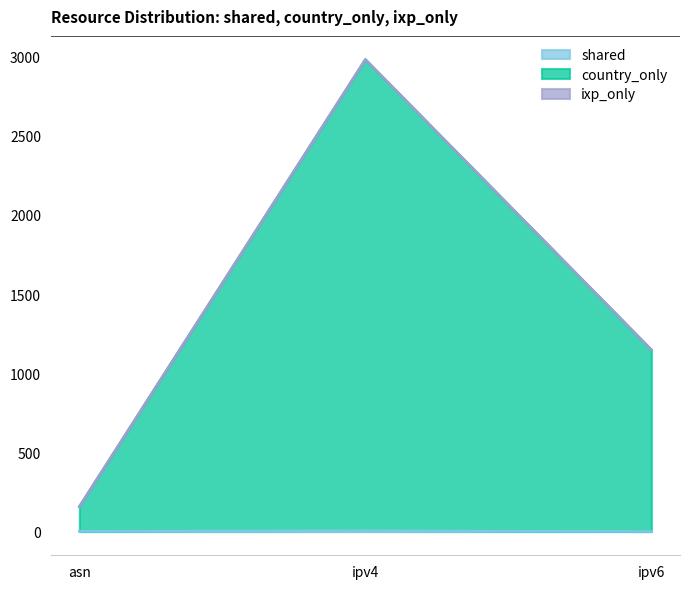

What is the approximate value of country_only at asn, to the nearest 10?

160